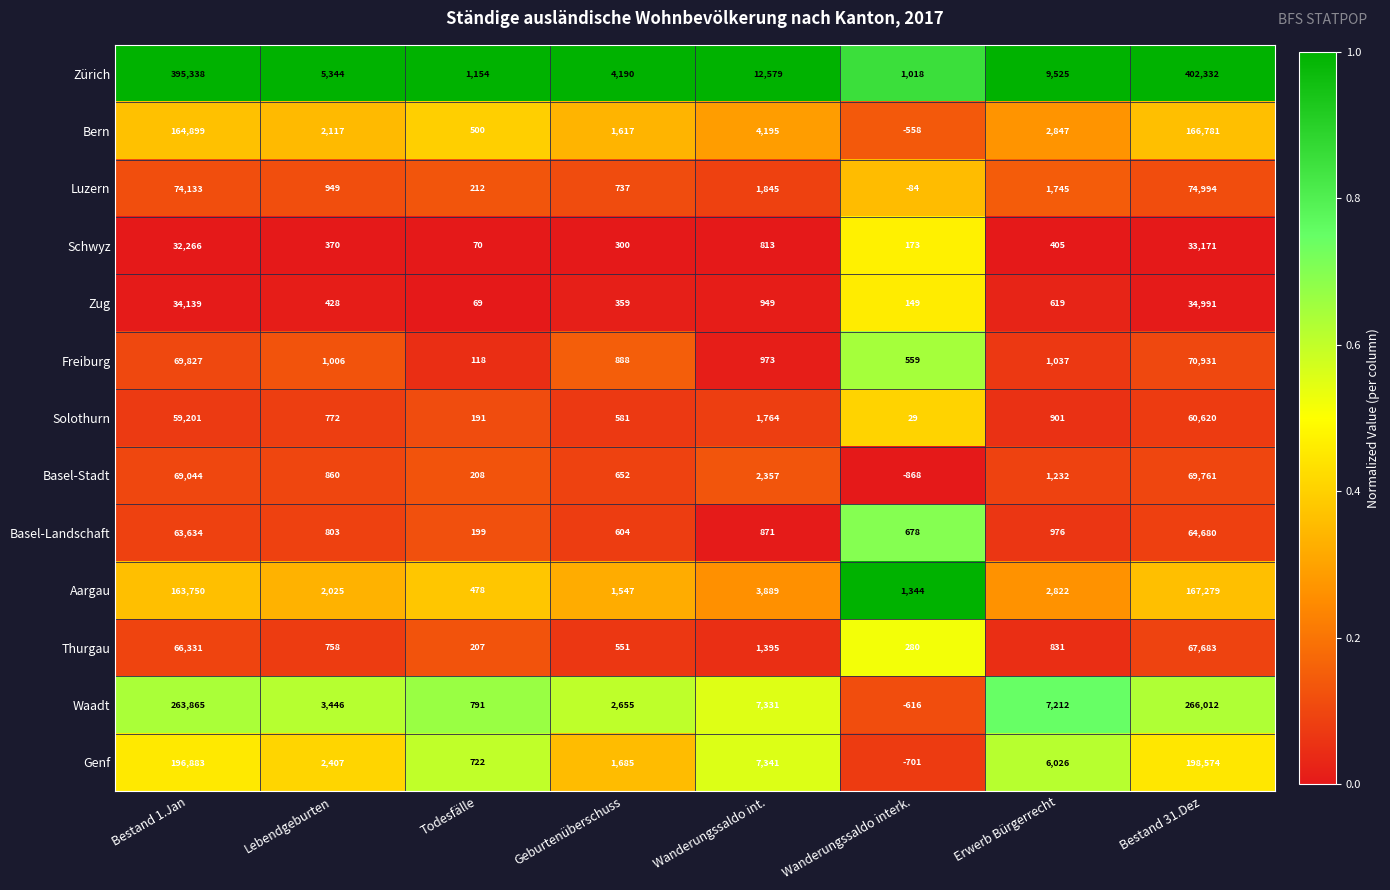

At which category is the sum across all series the highest?

Bestand 31.Dez